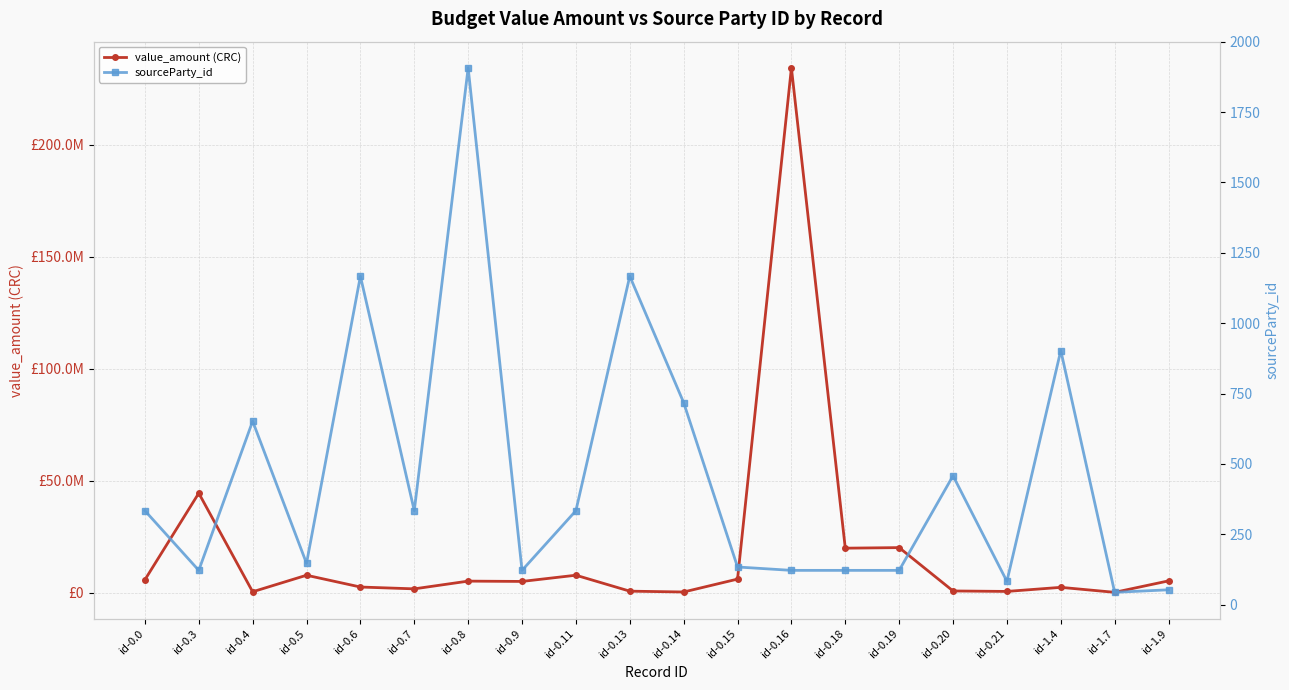

True or false: sourceParty_id has a value of 83.0 at id-0.21.

True